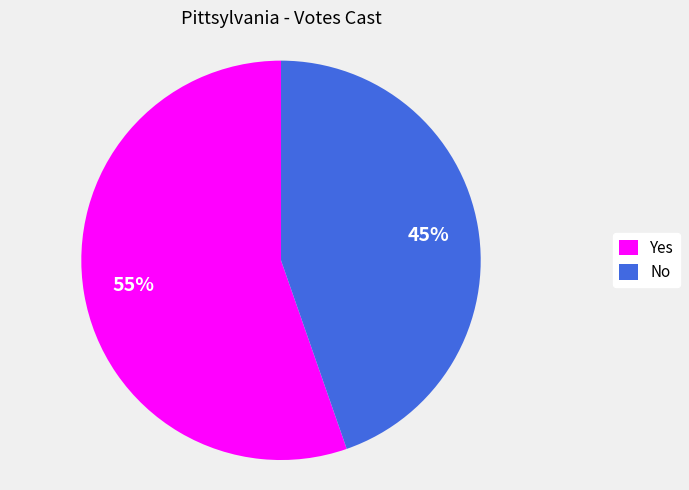

Which slice is the largest?

Yes